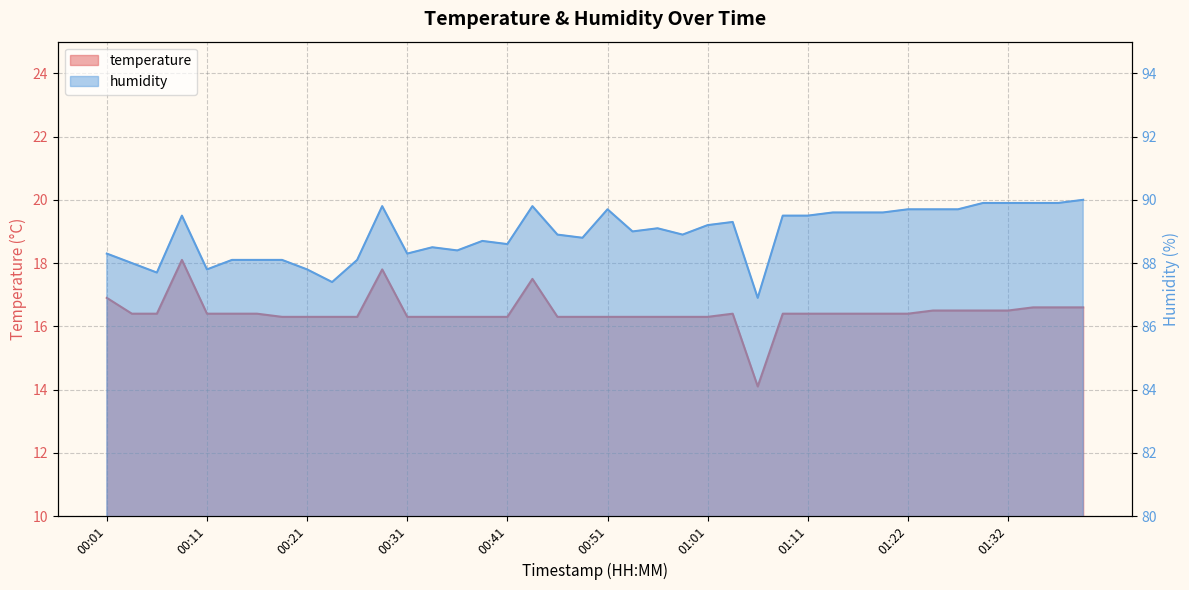

True or false: humidity and temperature intersect in this chart.

False